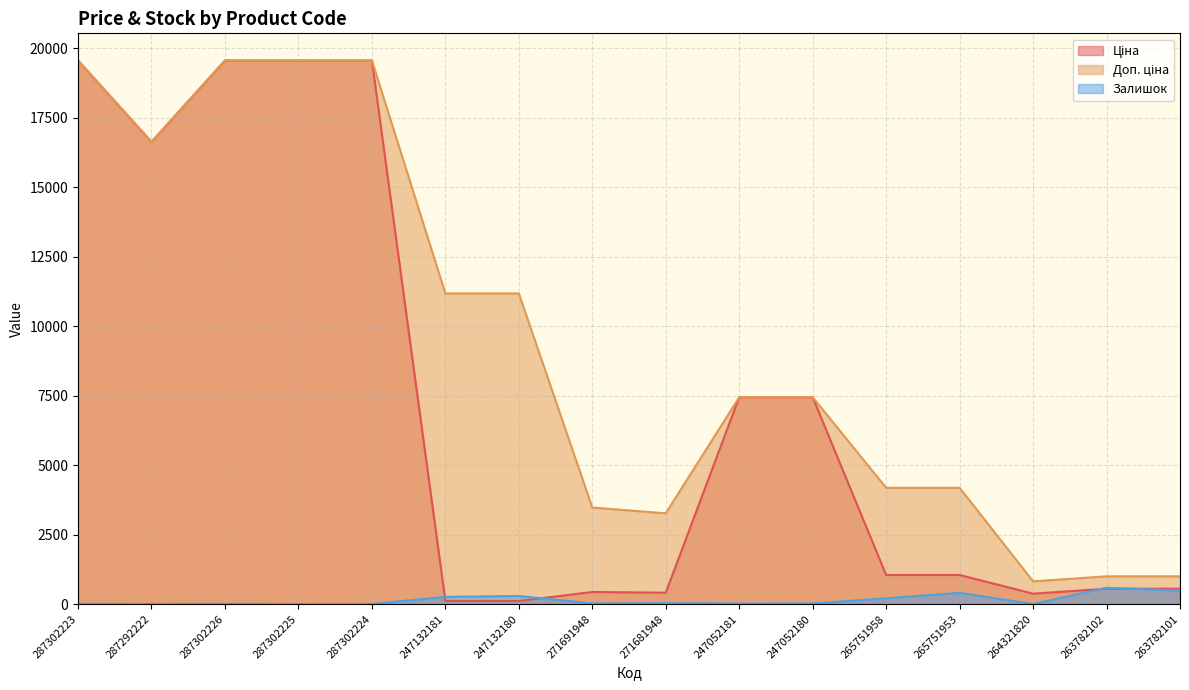

The Доп. ціна series shows 7444.6 at 247052180. True or false?

True